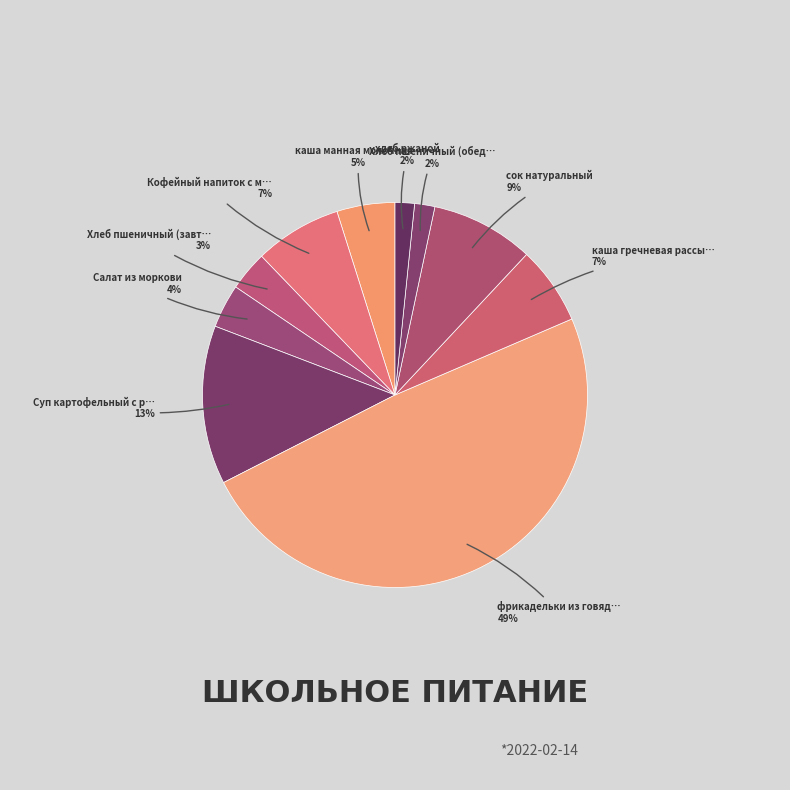

How many slices are in this pie chart?

10